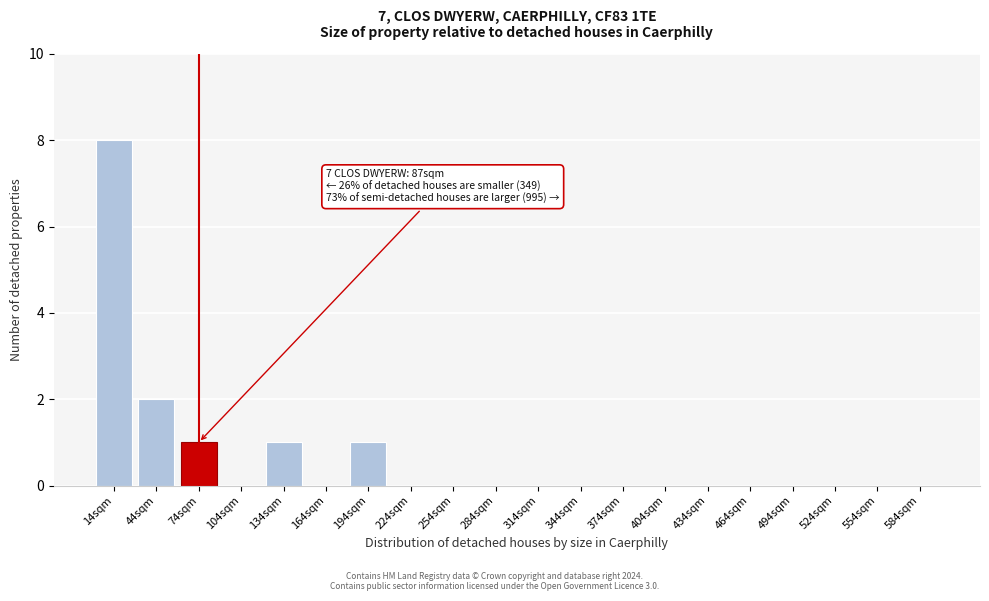

Reading left to right, extract all data points from this chart.

14sqm=8	44sqm=2	74sqm=1	104sqm=0	134sqm=1	164sqm=0	194sqm=1	224sqm=0	254sqm=0	284sqm=0	314sqm=0	344sqm=0	374sqm=0	404sqm=0	434sqm=0	464sqm=0	494sqm=0	524sqm=0	554sqm=0	584sqm=0